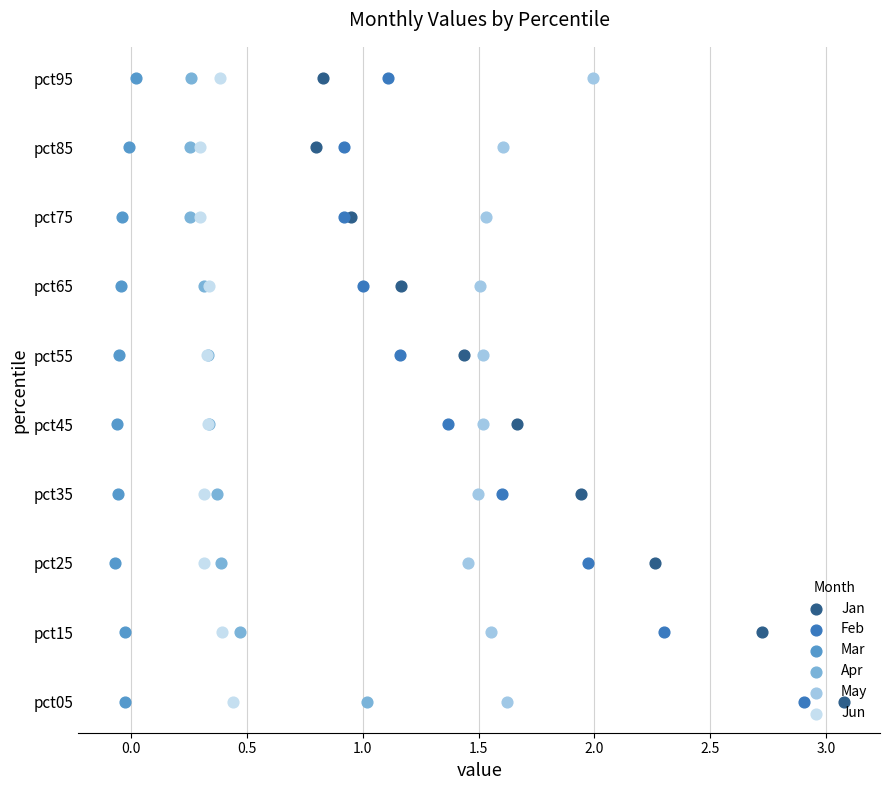

What are all the series names shown in the legend?

Jan, Feb, Mar, Apr, May, Jun